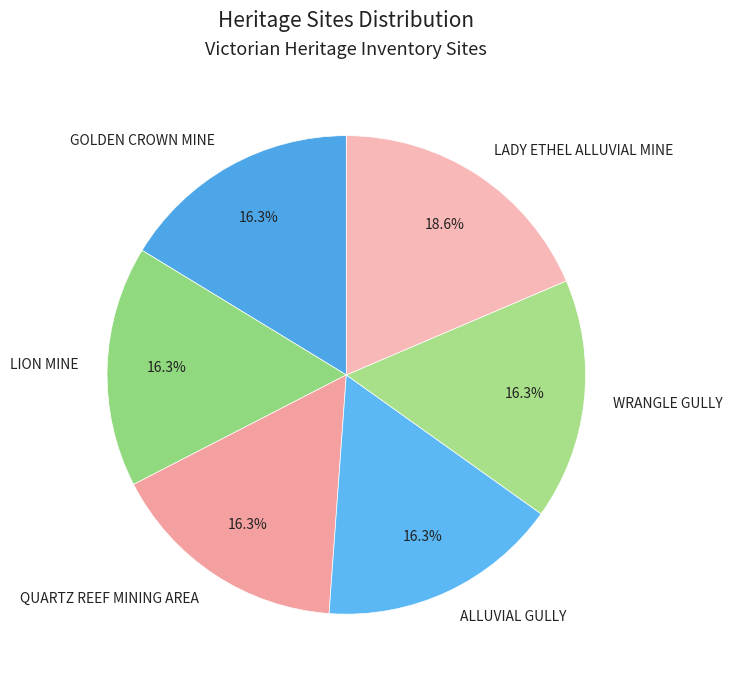

Does LADY ETHEL ALLUVIAL MINE account for over 50% of the chart?

No